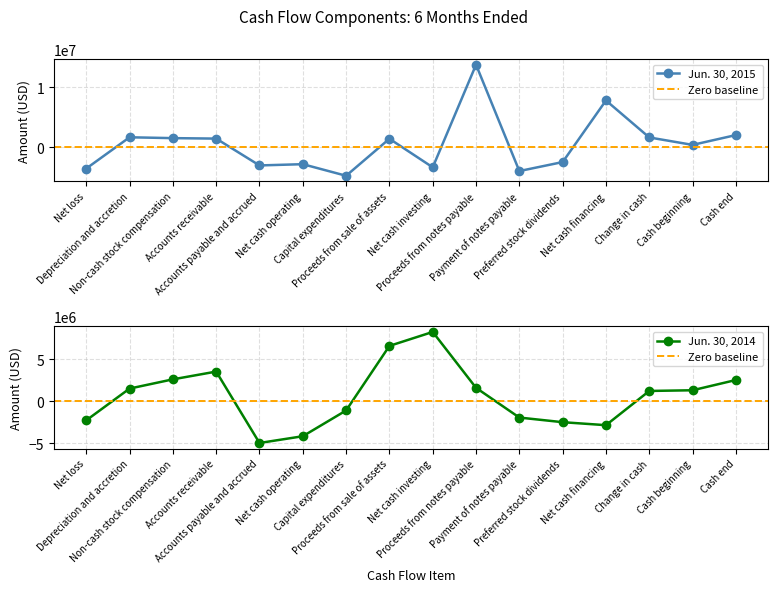

Rank the series by their maximum value, from highest to lowest.

Jun. 30, 2015, Jun. 30, 2014